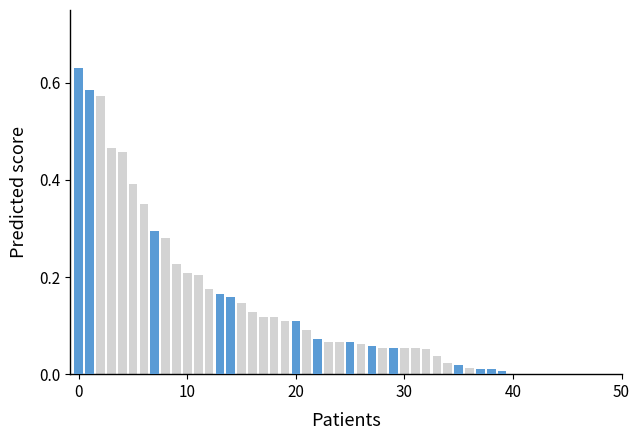

What is the sum of all Highlighted segments values?

2.2